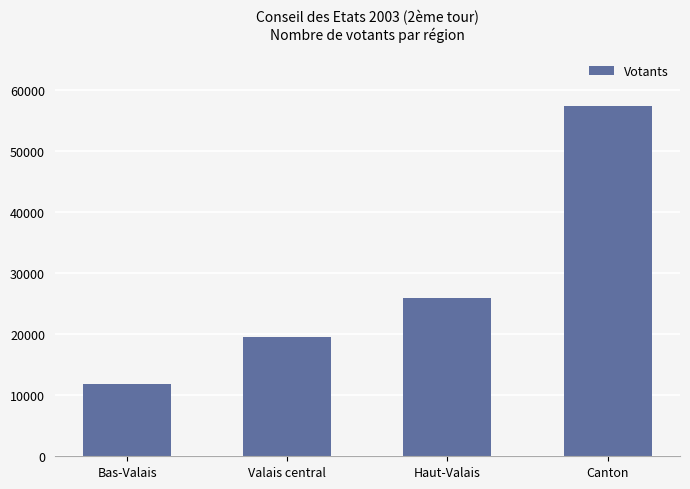

What is the smallest value displayed?

11865